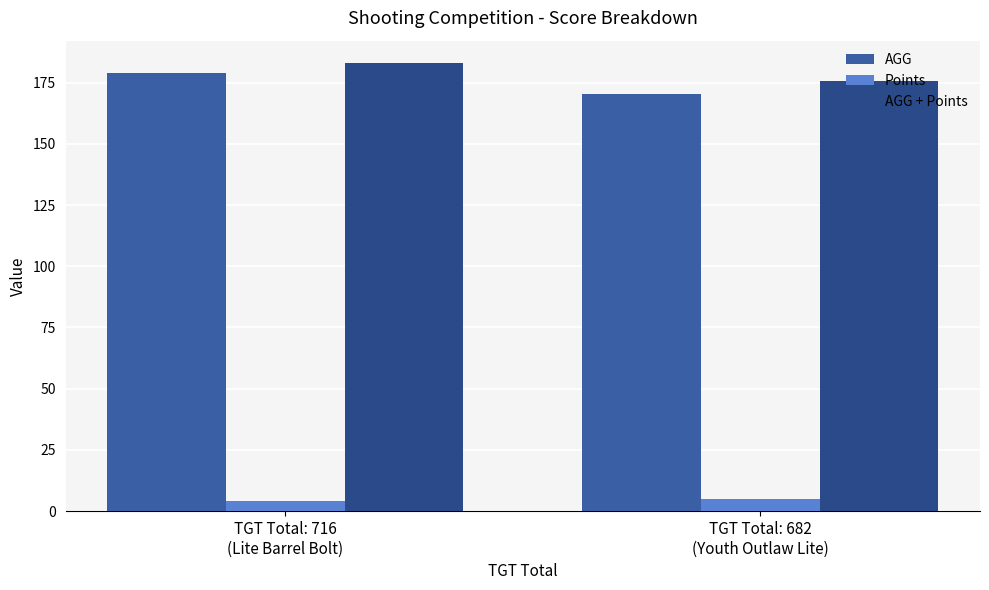

List the labels in order of AGG + Points value, largest first.

TGT Total: 716
(Lite Barrel Bolt), TGT Total: 682
(Youth Outlaw Lite)